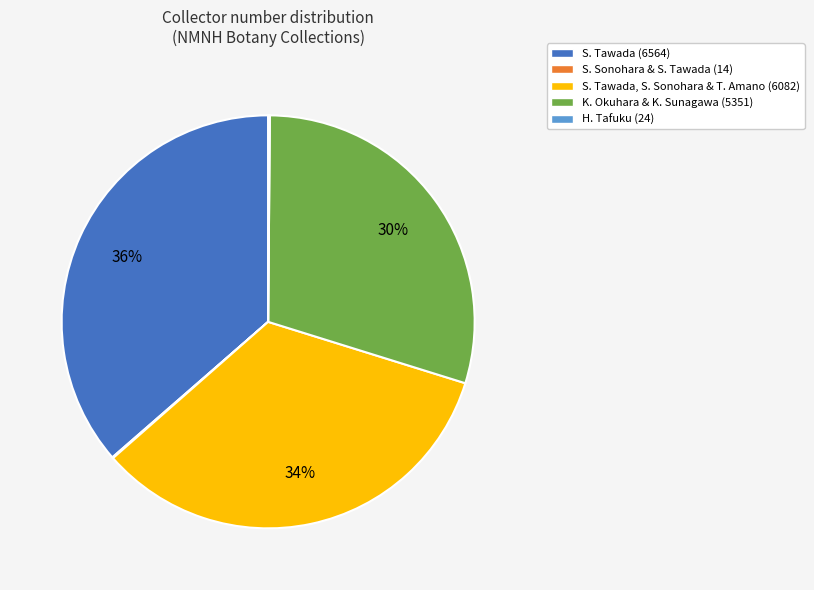

Is there a majority slice in this chart?

No